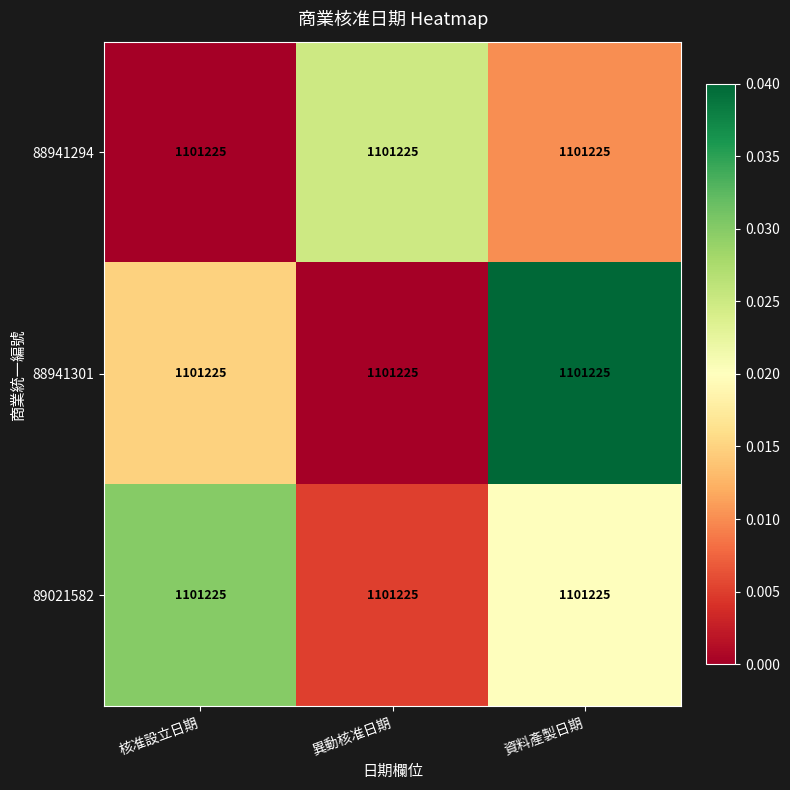

At which category is the sum across all series the highest?

資料產製日期